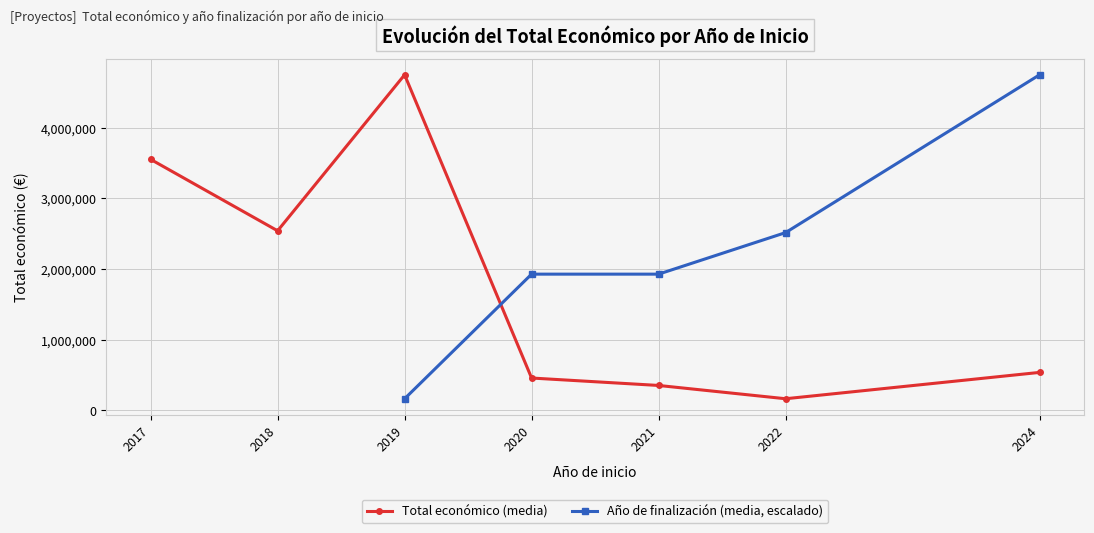

The Año de finalización (media, escalado) series shows 112016.4 at 2019. True or false?

False